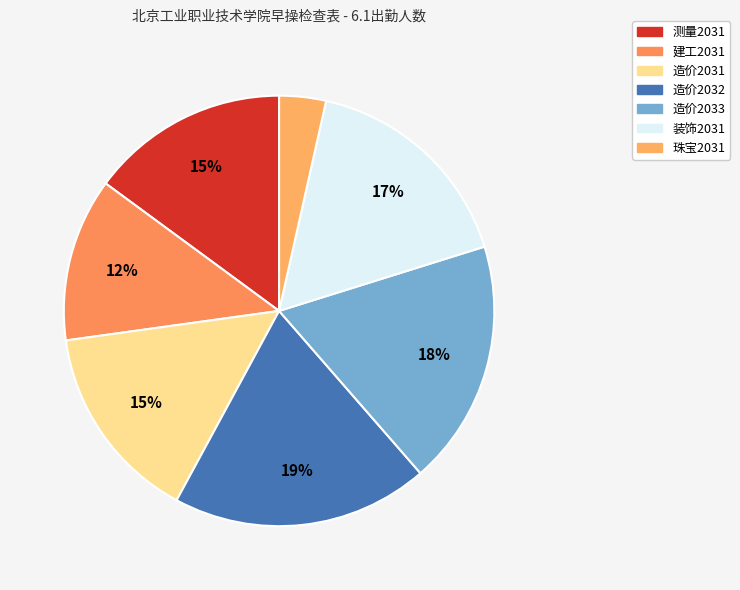

To the nearest percent, what portion does 测量2031 represent?

15%